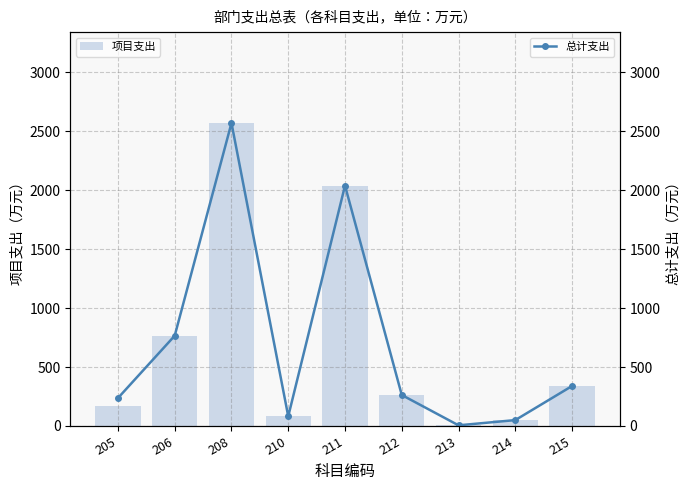

What is the value of the 项目支出 bar at the 9th from the left?

339.0